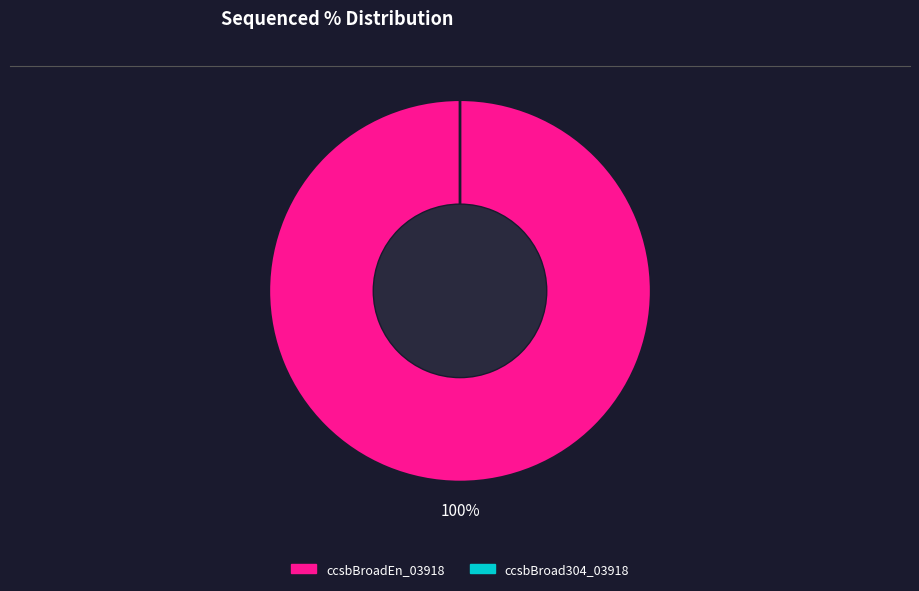

Between ccsbBroad304_03918 and ccsbBroadEn_03918, which is larger?

ccsbBroadEn_03918